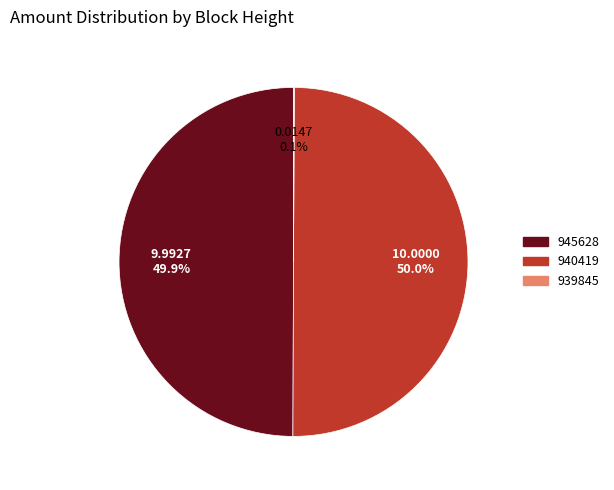

What percentage is NOT represented by 945628?

50.1%